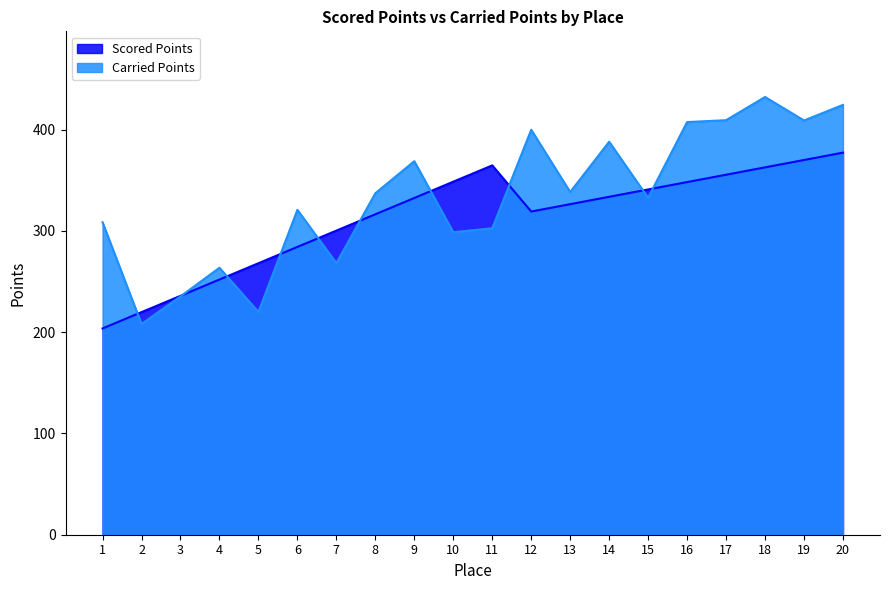

Count the number of data series in this chart.

2